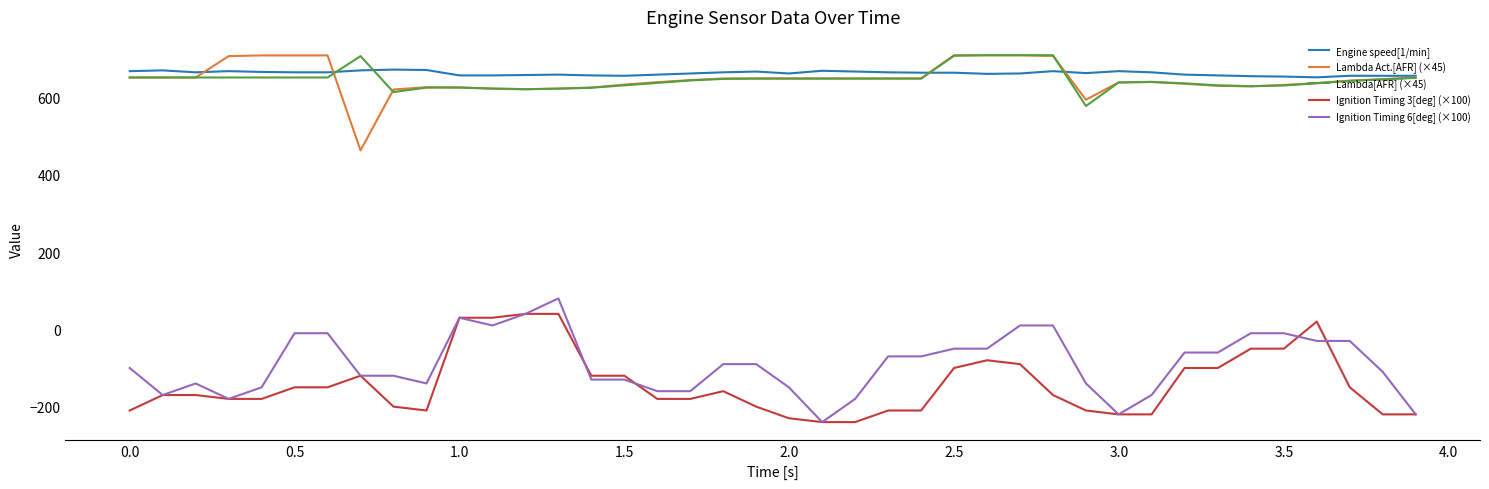

Is this an area chart (filled region under the line)?

No